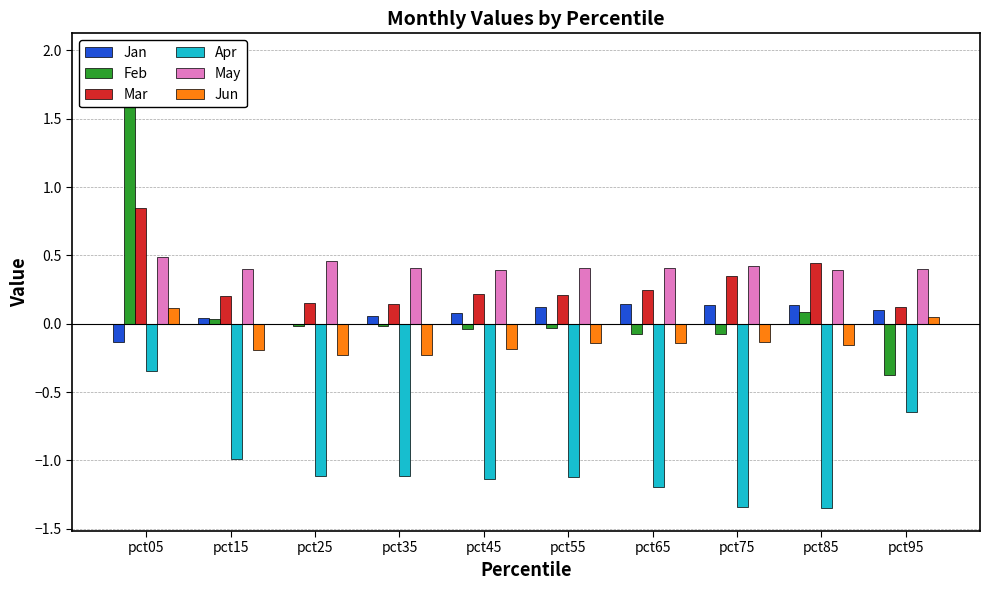

How many bars are there in each group?

6